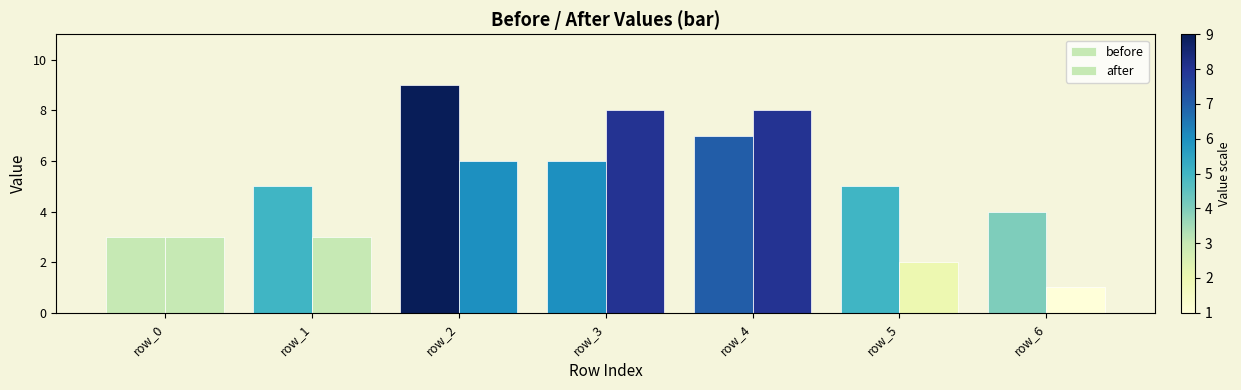

What is the value of the before bar at the 3rd from the left?

9